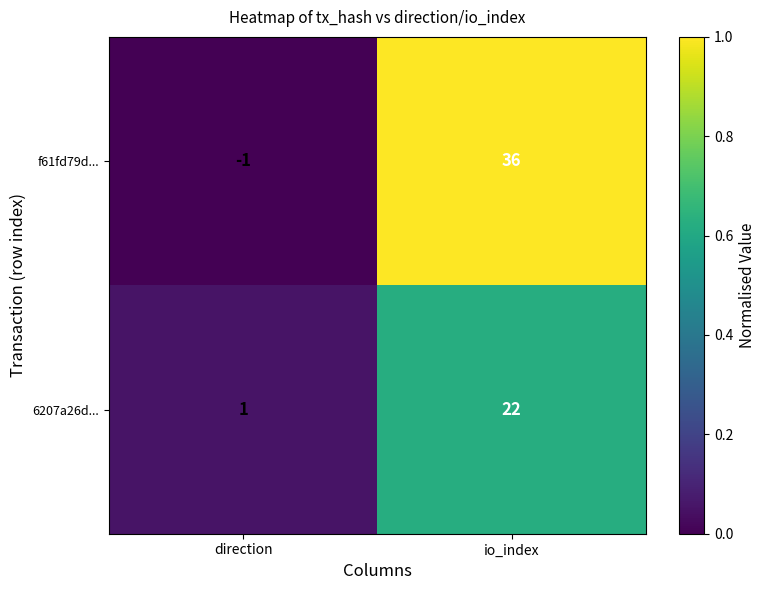

What is the sum of the f61fd79d... values at io_index and direction?

35